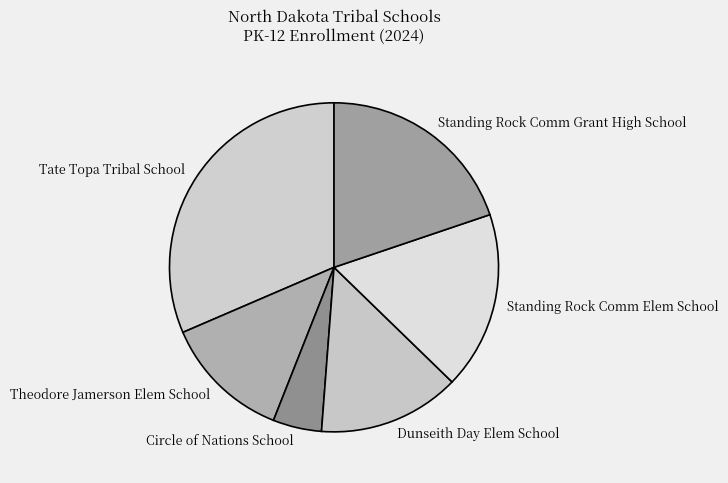

Is it true that Theodore Jamerson Elem School is 6% of the pie?

False